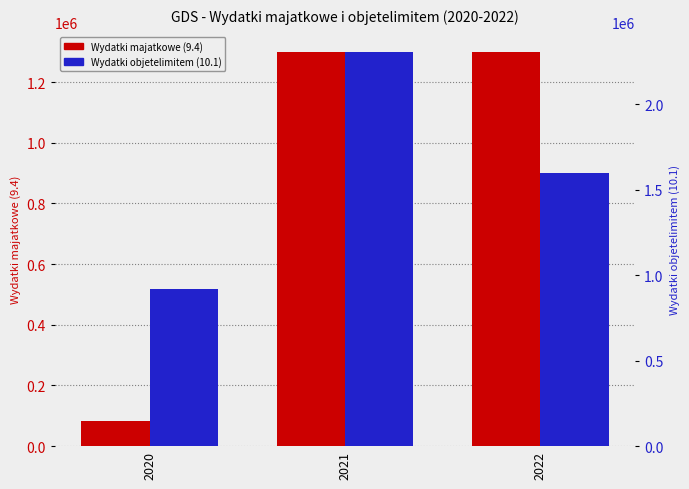

Rank the series by their average value, from highest to lowest.

Wydatki objetelimitem (10.1), Wydatki majatkowe (9.4)